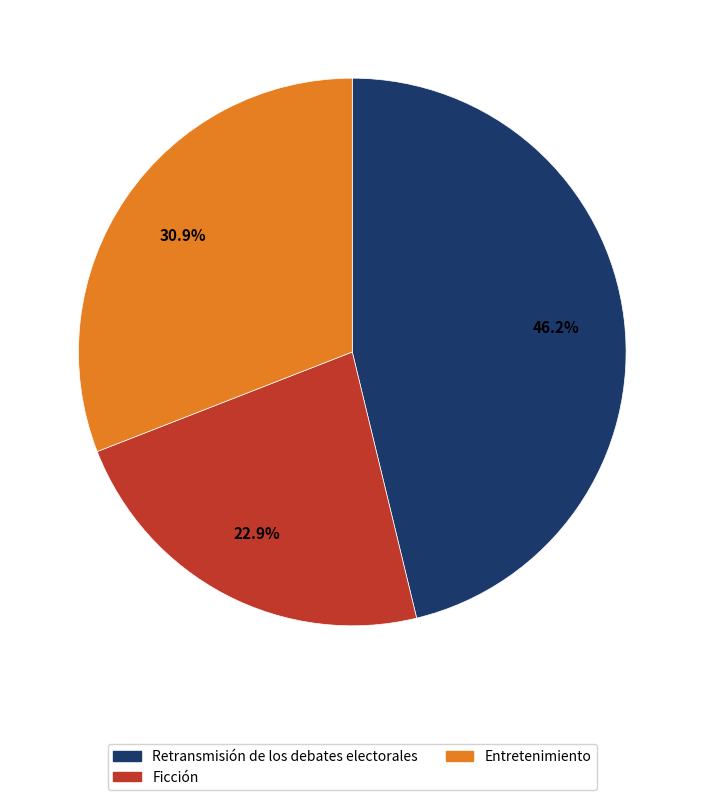

Does any single category account for the majority?

No